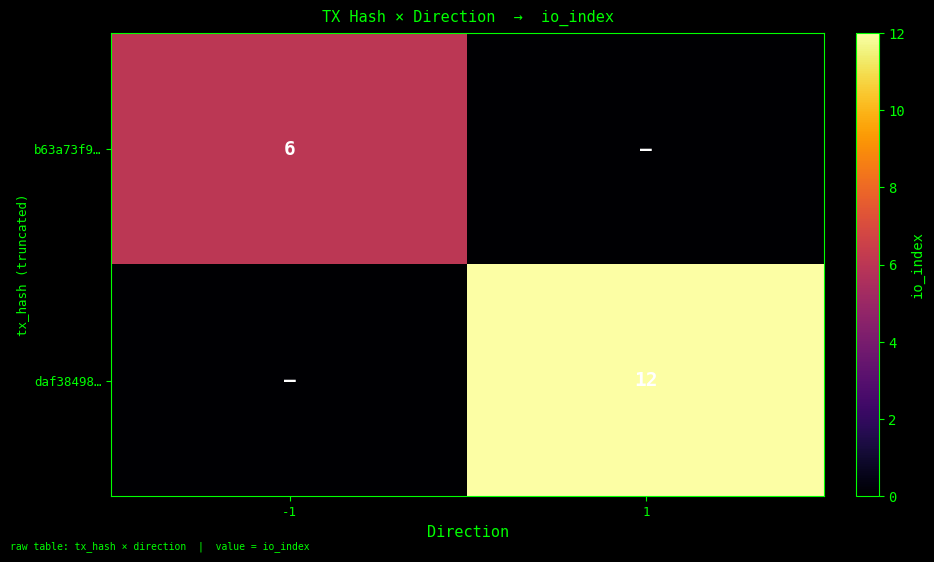

The value of daf38498… at 1 is 21. True or false?

False